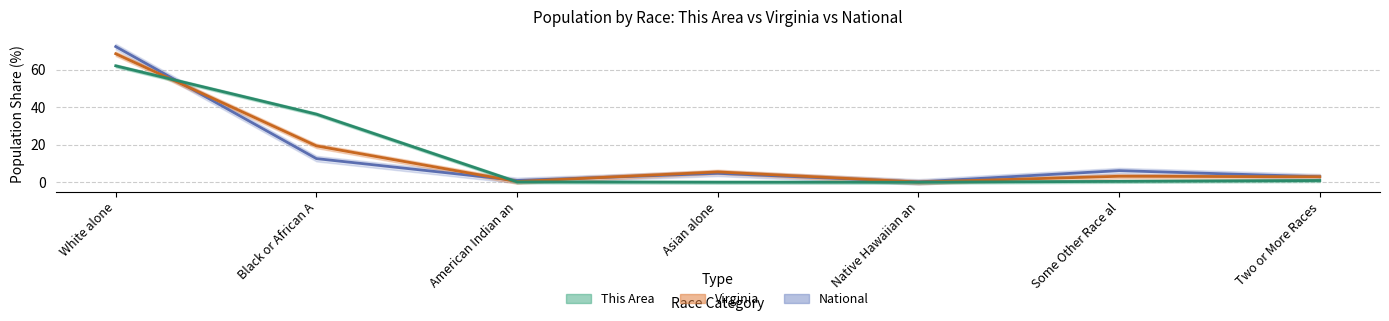

True or false: Virginia and This Area intersect in this chart.

True